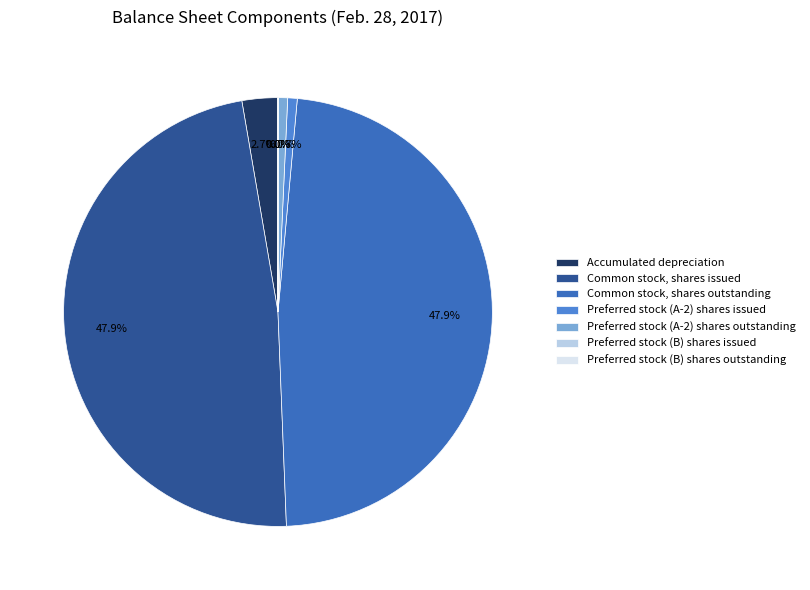

Count the number of slices in the pie.

7